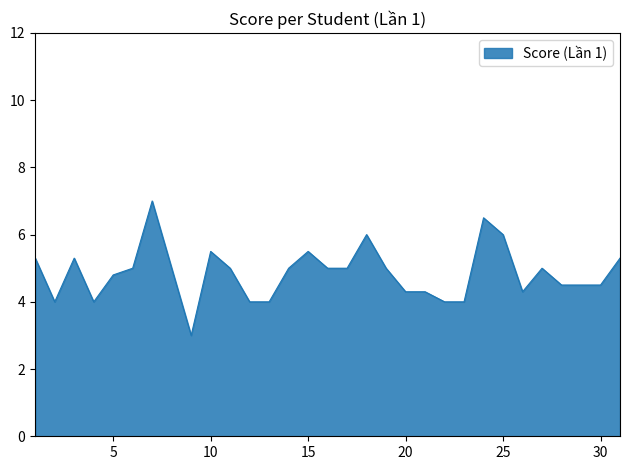

At which category does the data reach its first local valley?

2